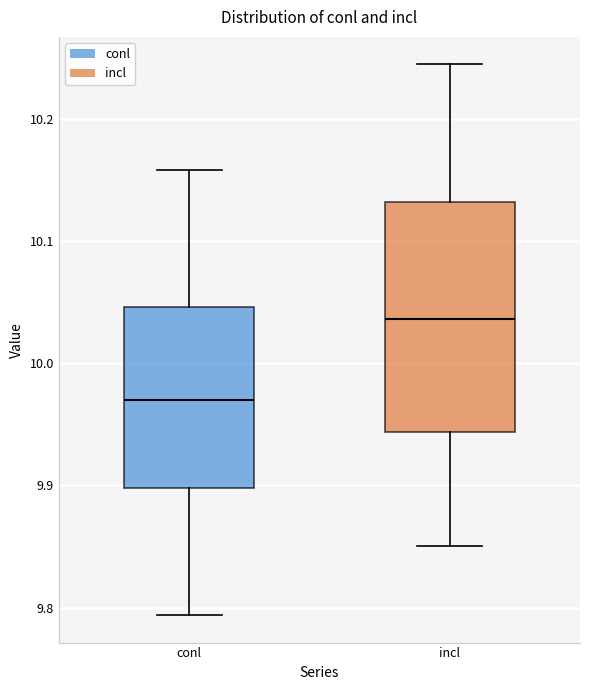

Which box has the lowest median line?

conl